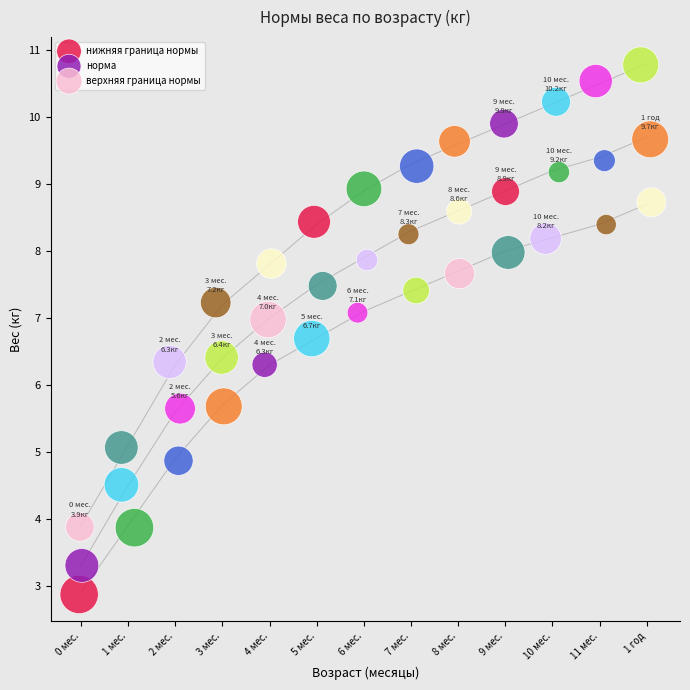

Which series has the widest spread of Y values?

верхняя граница нормы